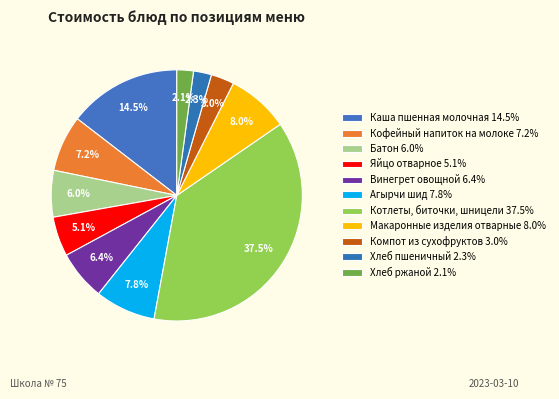

How many segments does this pie chart have?

11